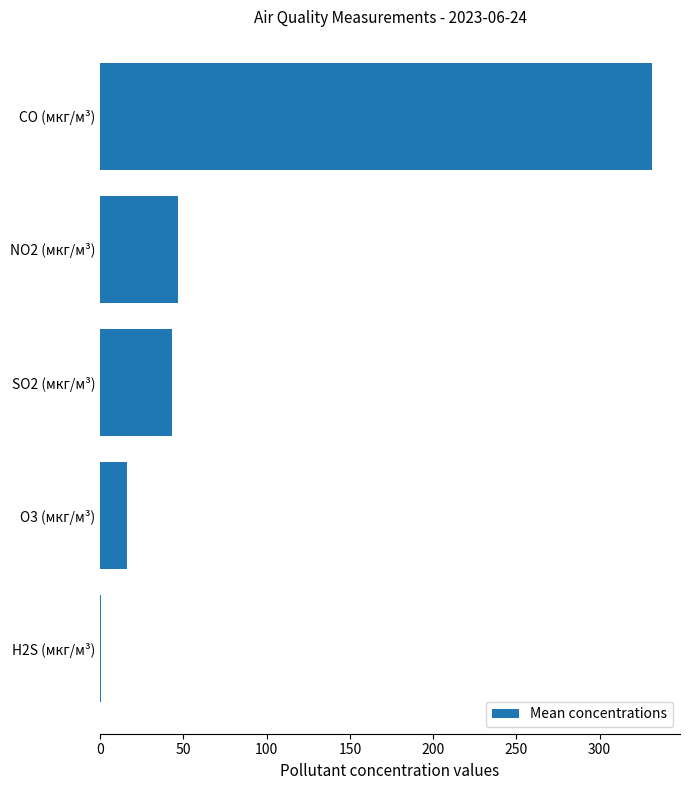

What is the sum of all values?

438.0